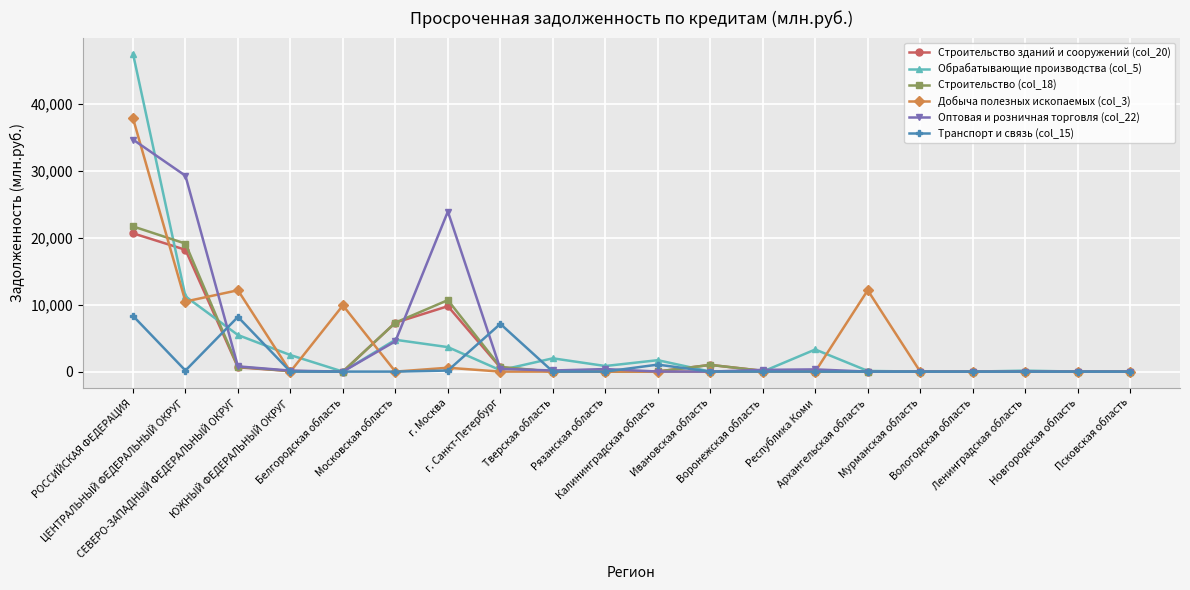

What is the difference between the maximum and minimum values in the Строительство (col_18) series?

21685